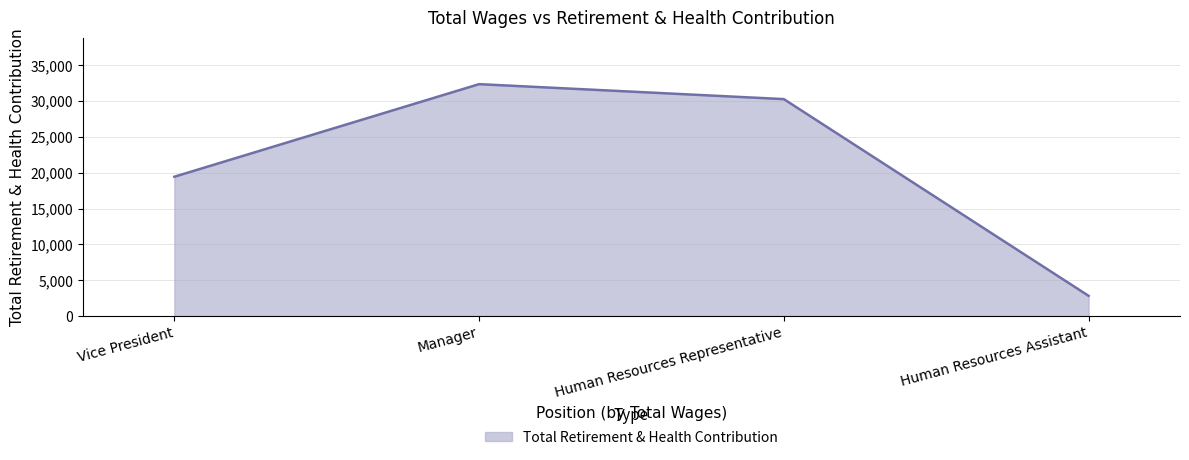

What position from the left is Vice President?

1